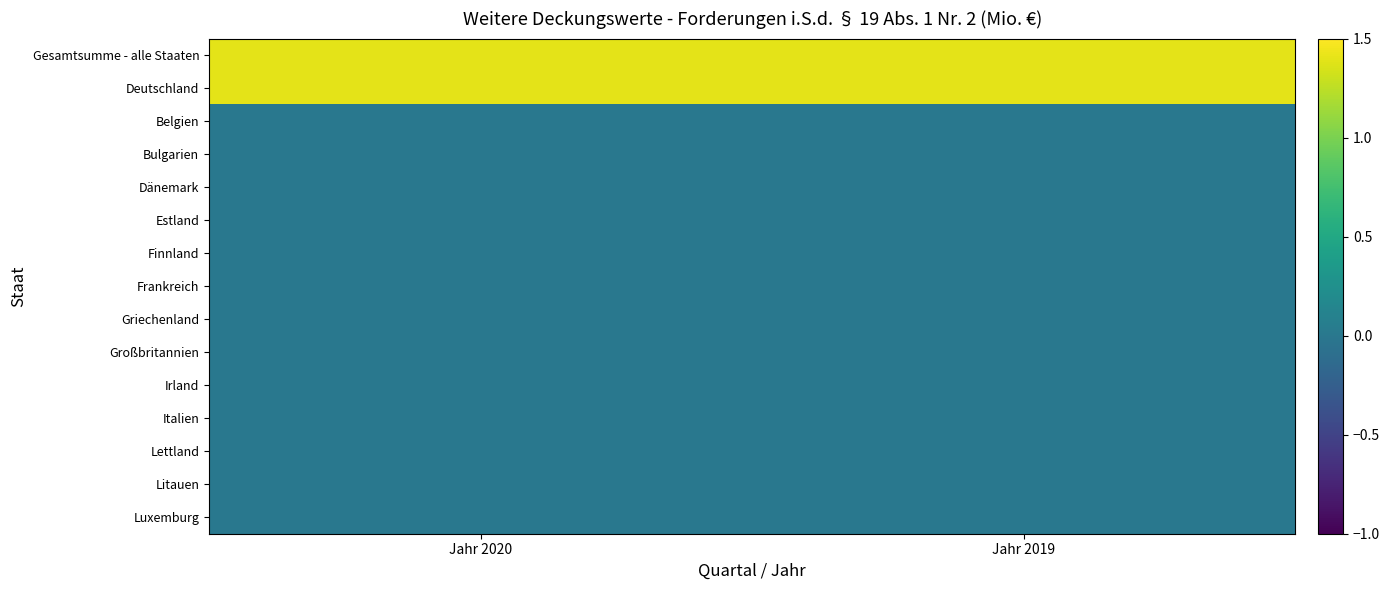

Which has a higher value, Jahr 2020 or Jahr 2019?

Jahr 2020